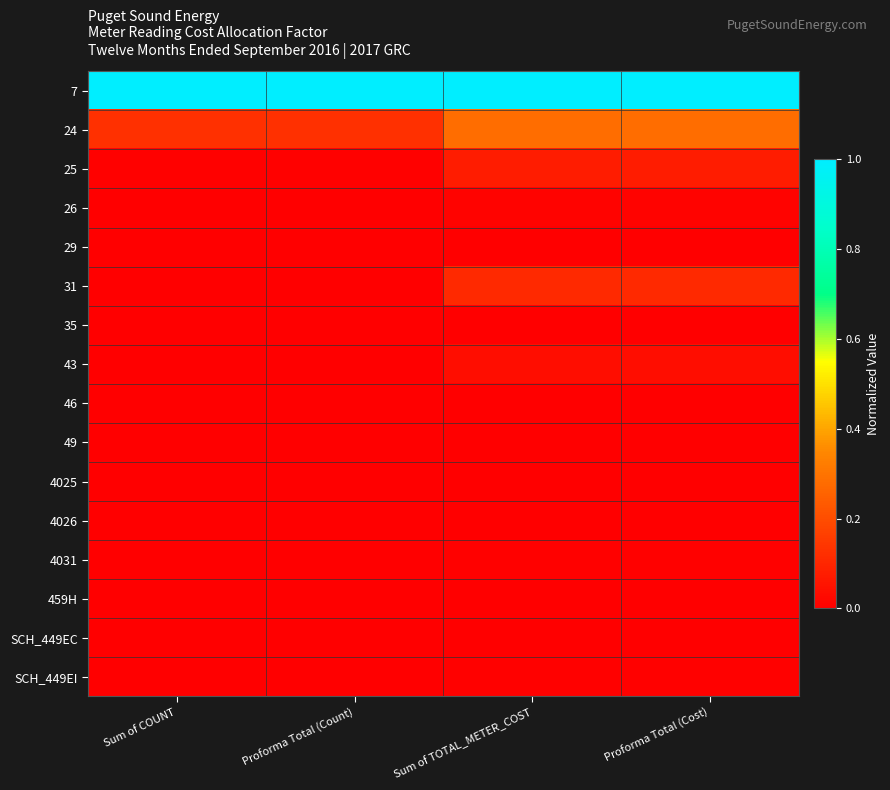

Which series has the widest spread of values?

24